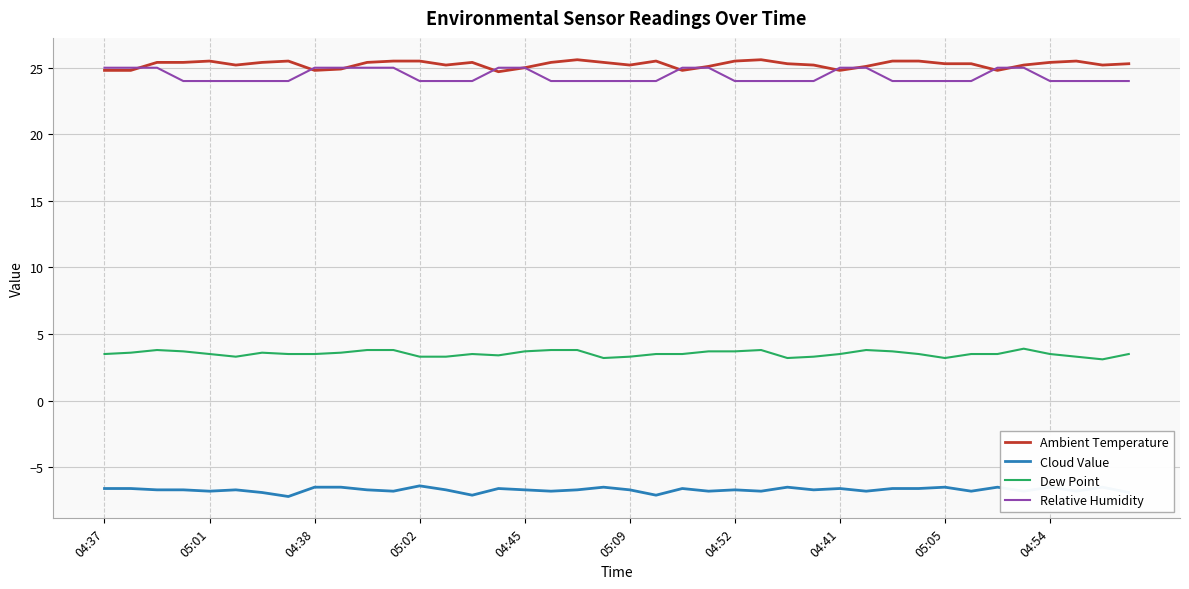

True or false: Cloud Value and Relative Humidity cross at least once.

False